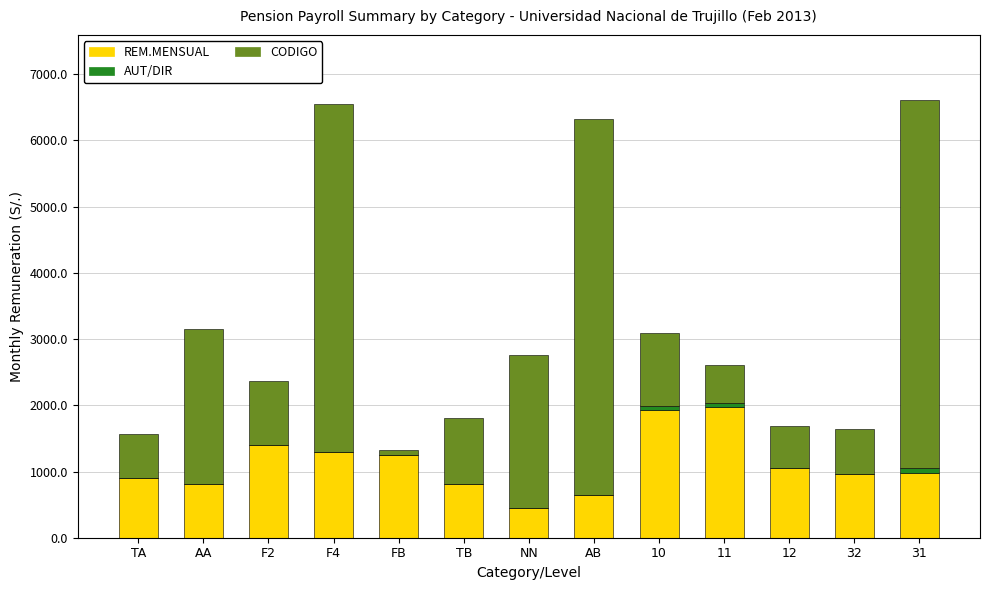

The value of REM.MENSUAL at NN is 442.1. True or false?

True